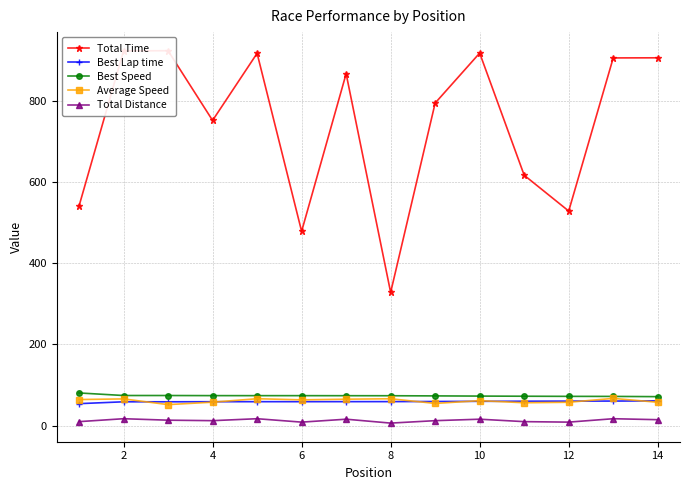

True or false: Average Speed and Best Speed cross at least once.

False